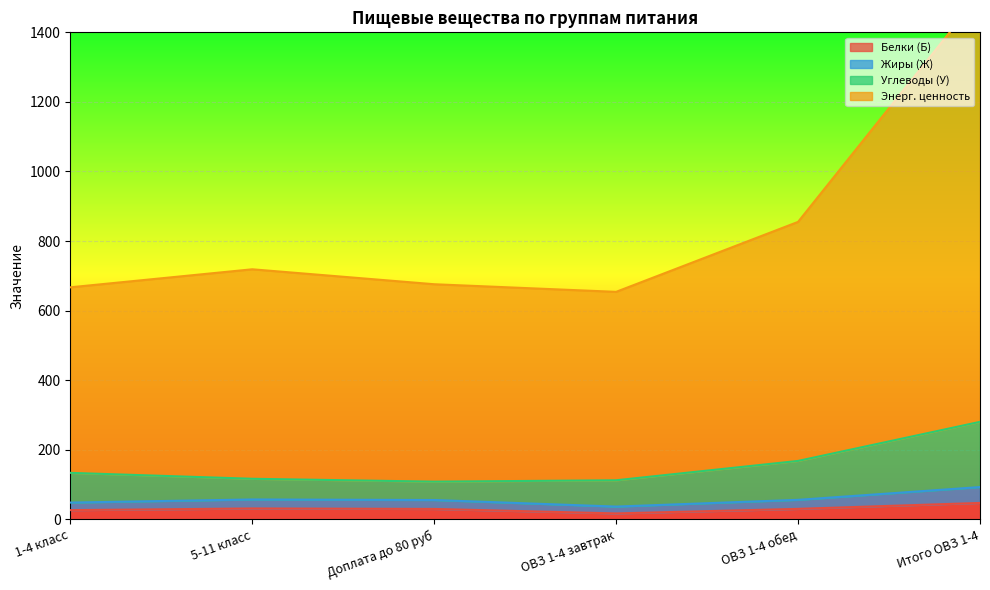

How many values in the Жиры (Ж) series are below 56?

3